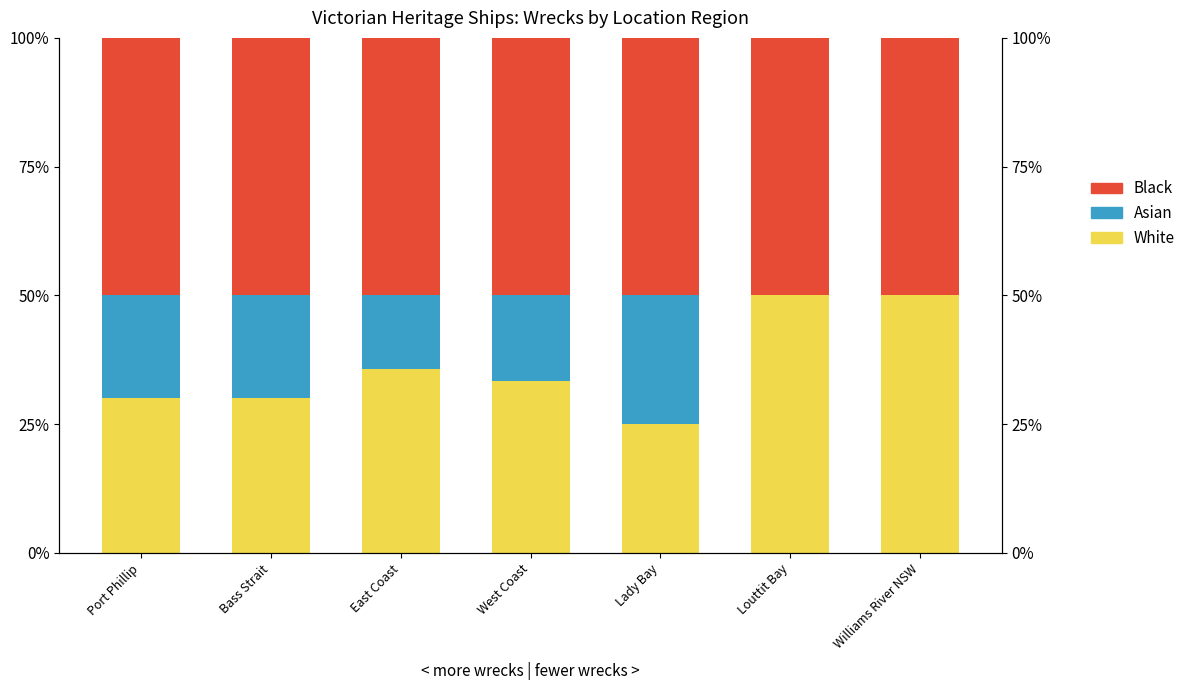

Rank the series by their maximum value, from highest to lowest.

White, Black, Asian